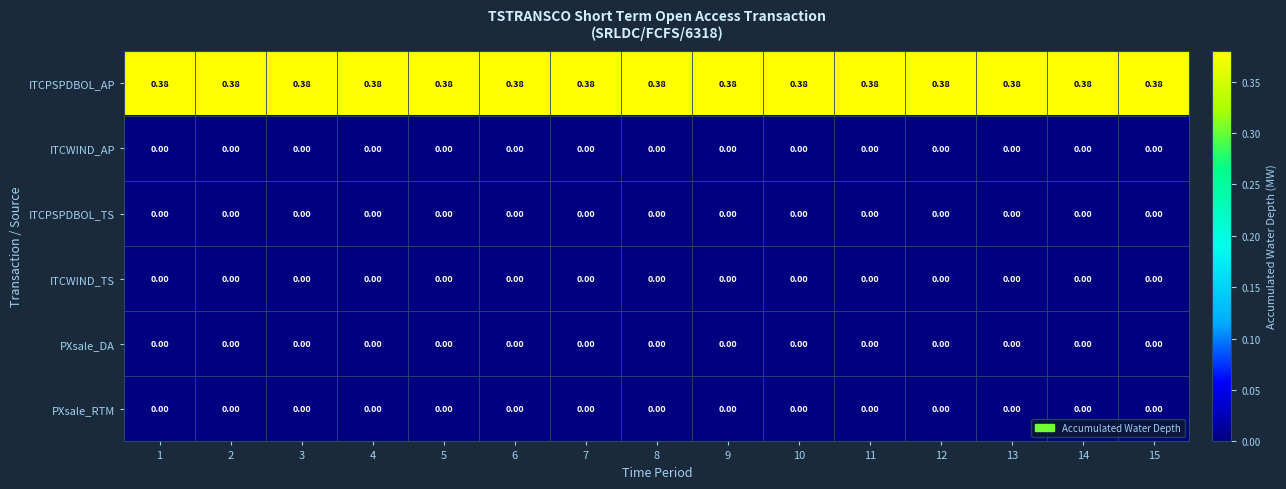

Which series has the largest total across all categories?

ITCPSPDBOL_AP